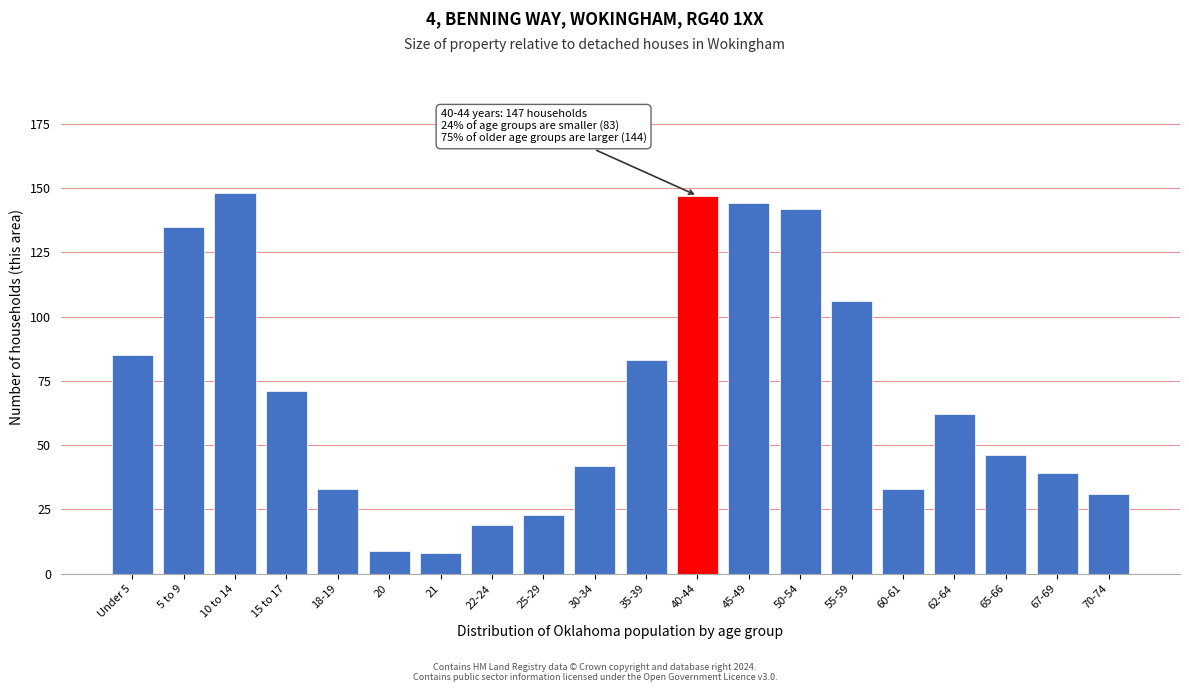

Reading left to right, list all the values displayed in this chart.

Under 5=85	5 to 9=135	10 to 14=148	15 to 17=71	18-19=33	20=9	21=8	22-24=19	25-29=23	30-34=42	35-39=83	40-44=147	45-49=144	50-54=142	55-59=106	60-61=33	62-64=62	65-66=46	67-69=39	70-74=31